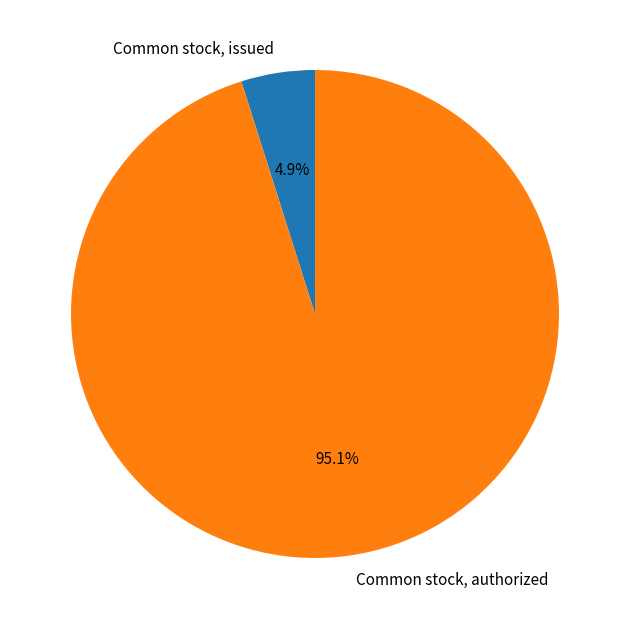

To the nearest percent, what portion does Common stock, issued represent?

5%